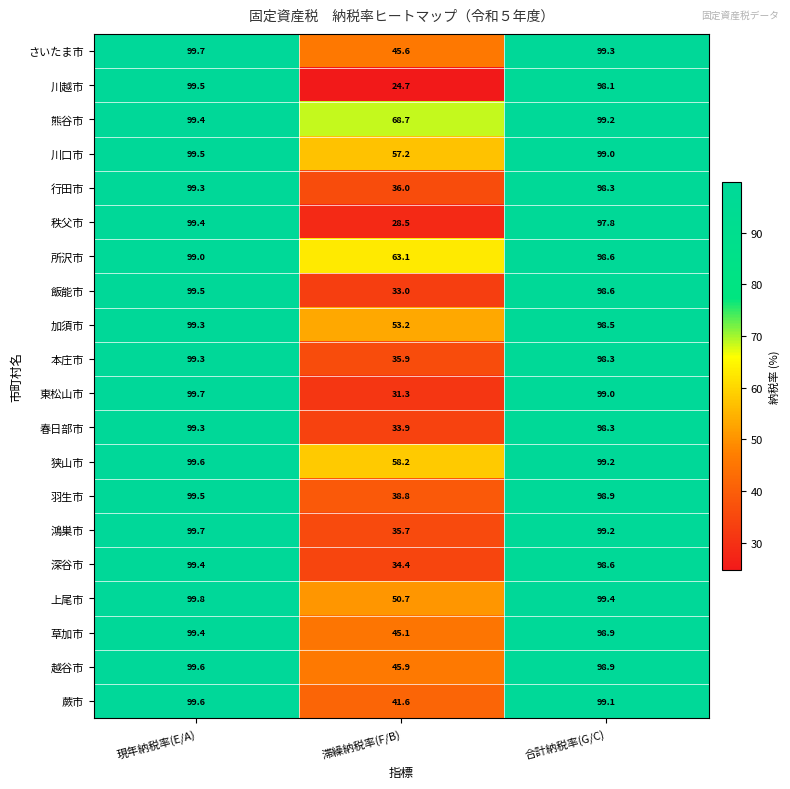

What is the spread (max minus min) of values at 滞繰納税率(F/B)?

44.0